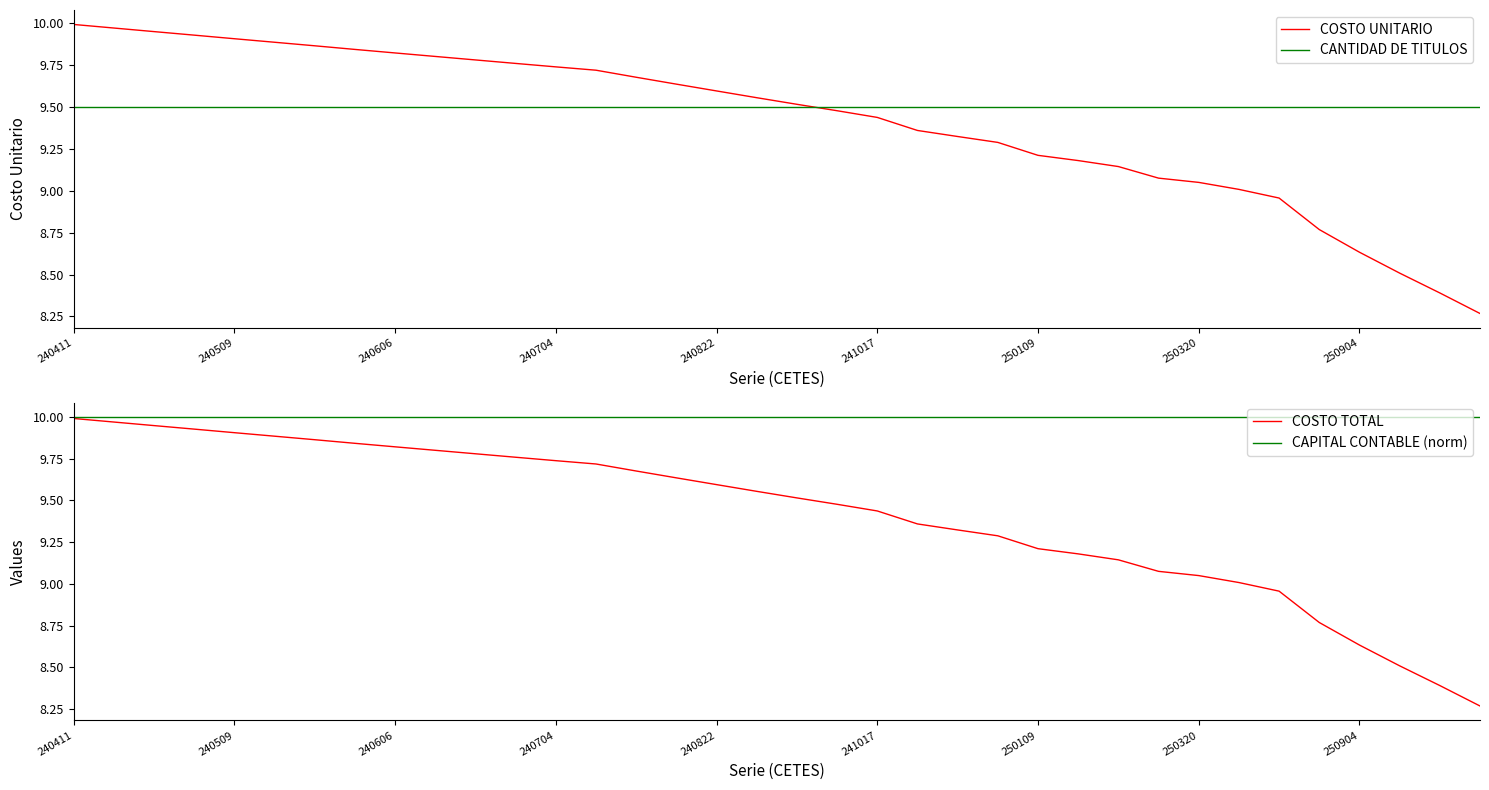

At 250109, list the series in order from smallest to largest.

COSTO UNITARIO, COSTO TOTAL, CANTIDAD DE TITULOS, CAPITAL CONTABLE (norm)